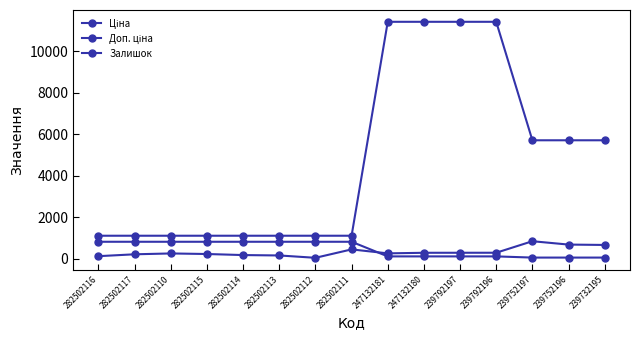

How many series are shown in this chart?

3